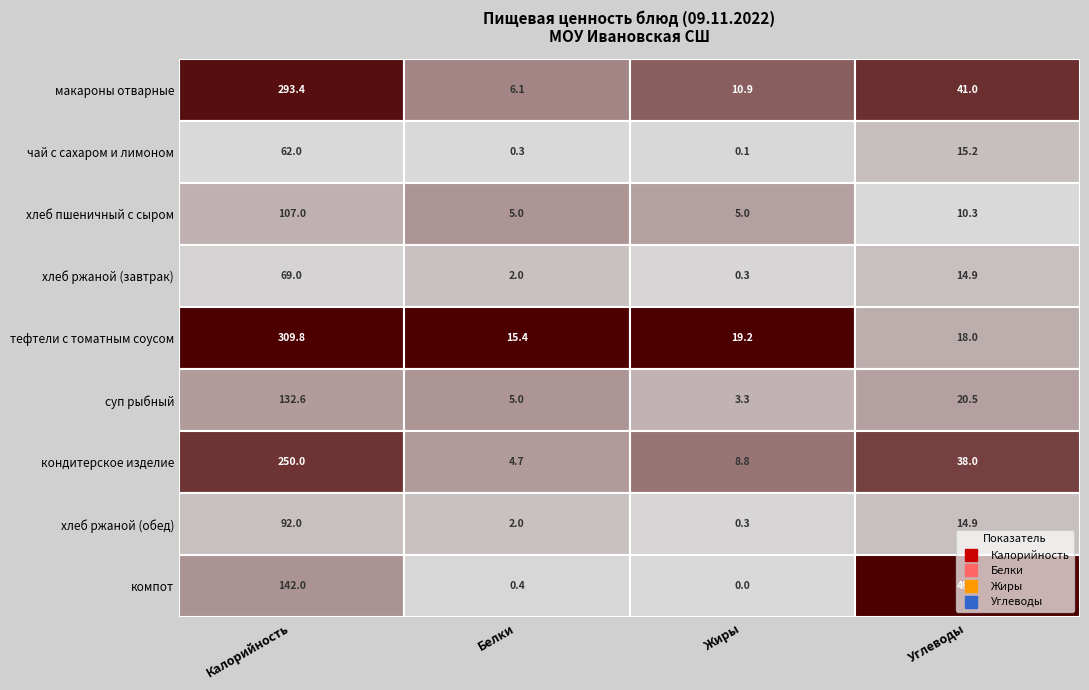

At which label does чай с сахаром и лимоном reach its minimum?

Жиры